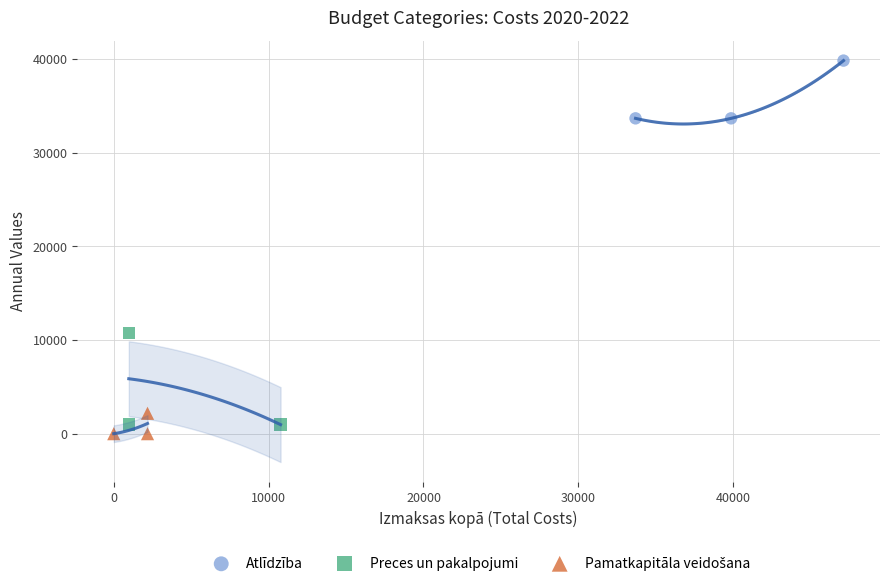

Which series reaches the maximum Y coordinate?

Atlīdzība